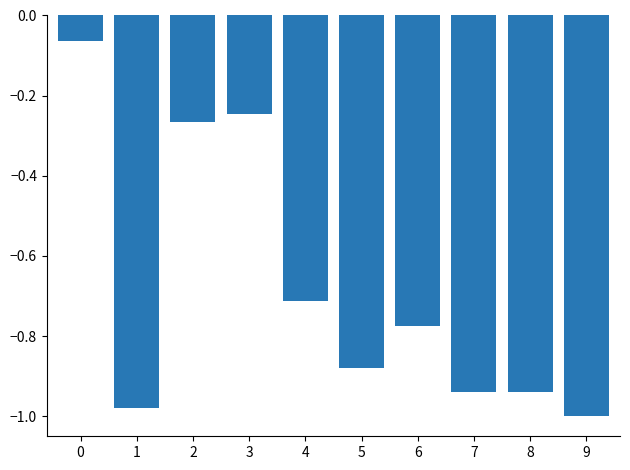

What is the difference between the maximum and minimum values?

0.9